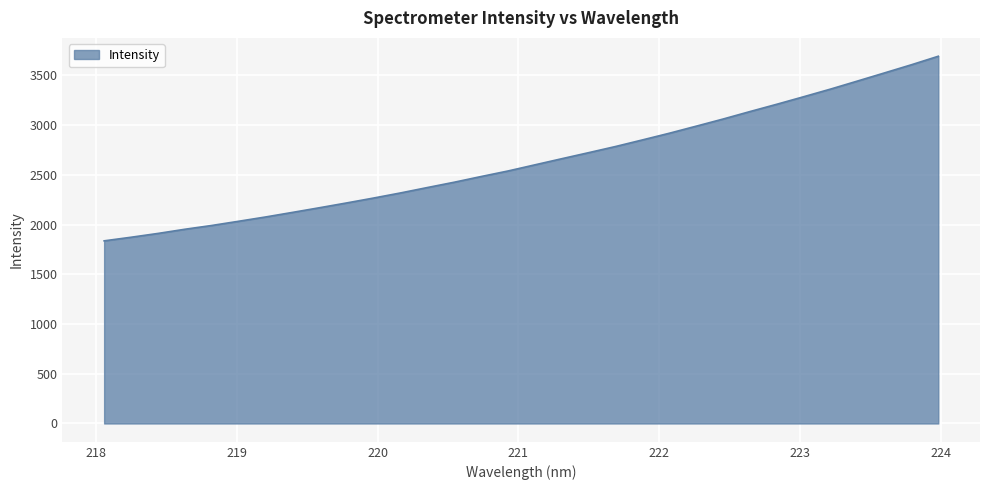

What is the smallest value displayed?

1836.5